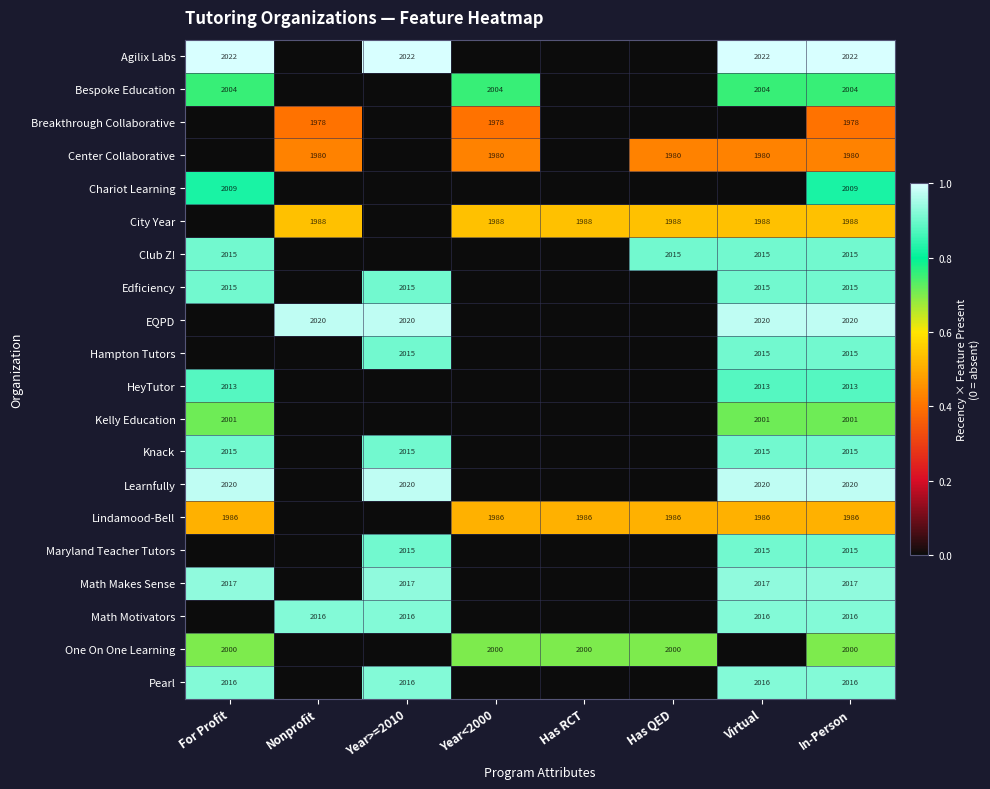

The value of Maryland Teacher Tutors at Virtual is 922. True or false?

False